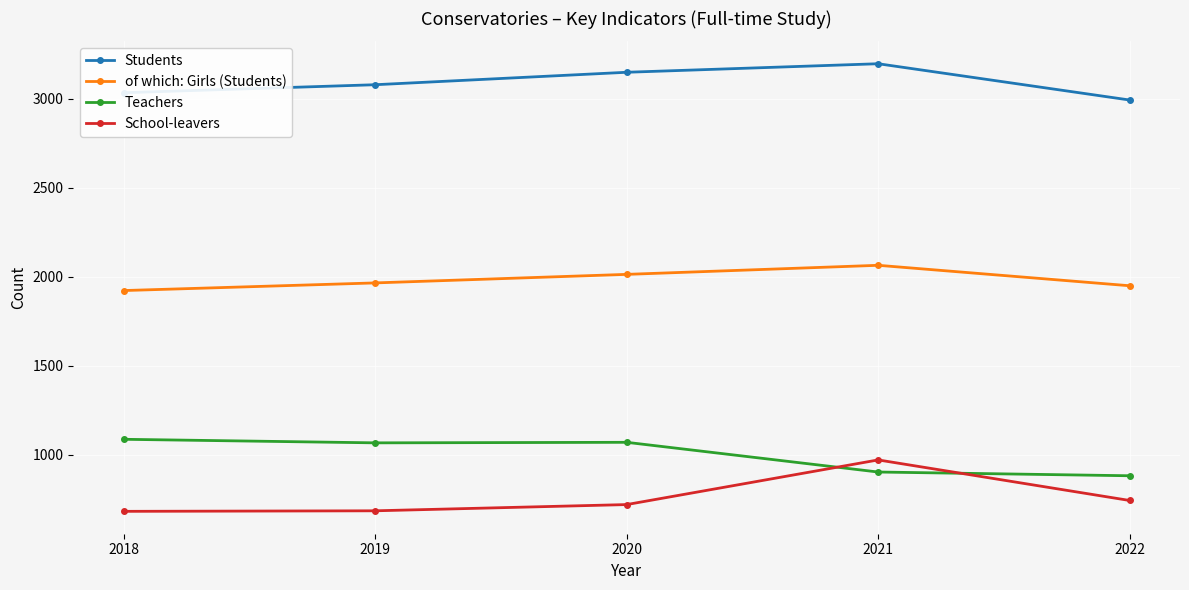

What are all the series names shown in the legend?

Students, of which: Girls (Students), Teachers, School-leavers